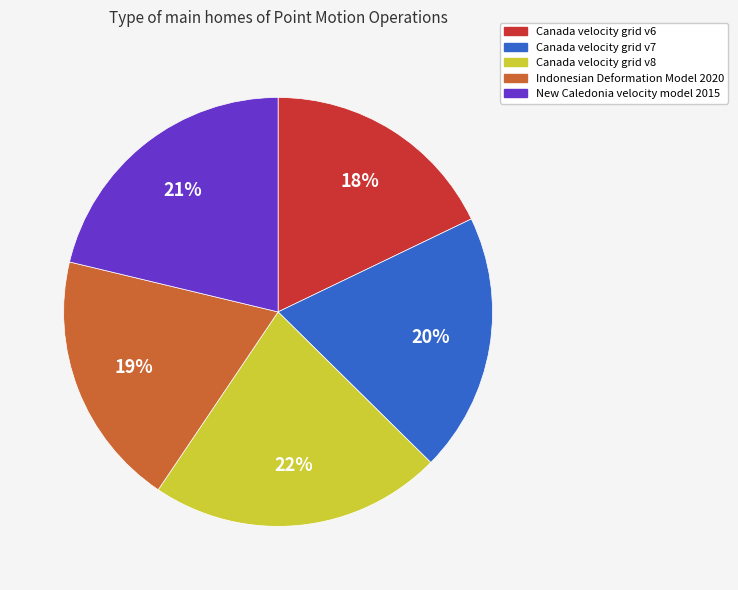

Which has a higher value, Canada velocity grid v6 or Canada velocity grid v8?

Canada velocity grid v8